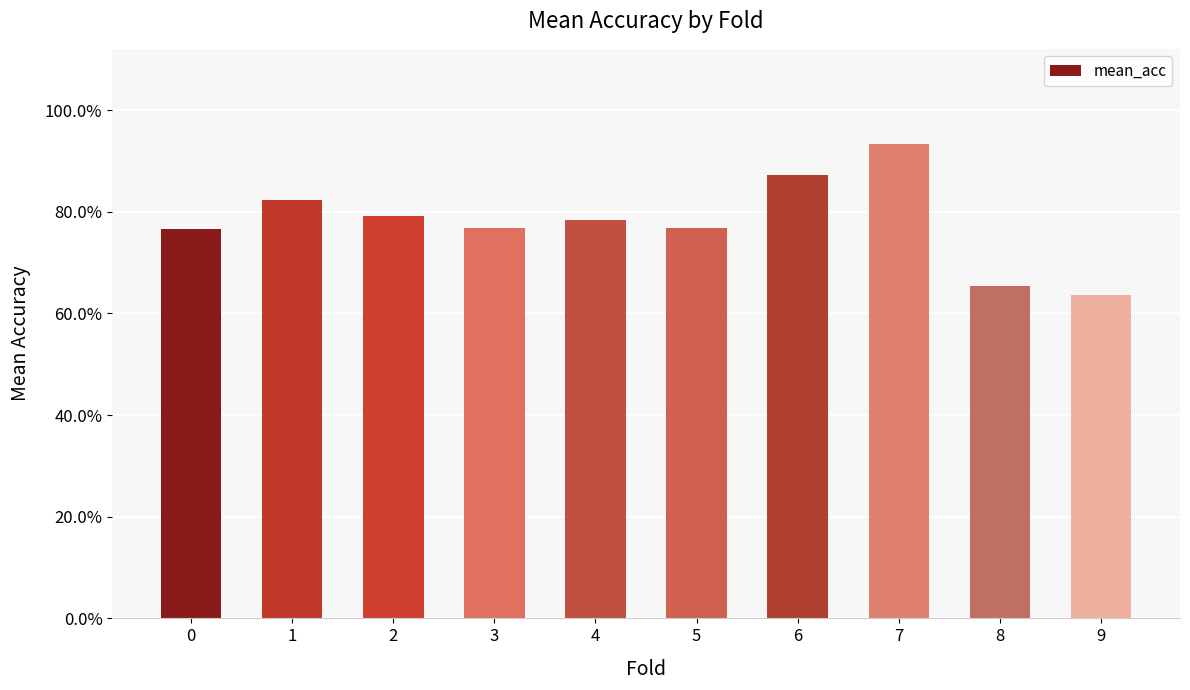

Is it true that the value at 9 is 0.6?

True